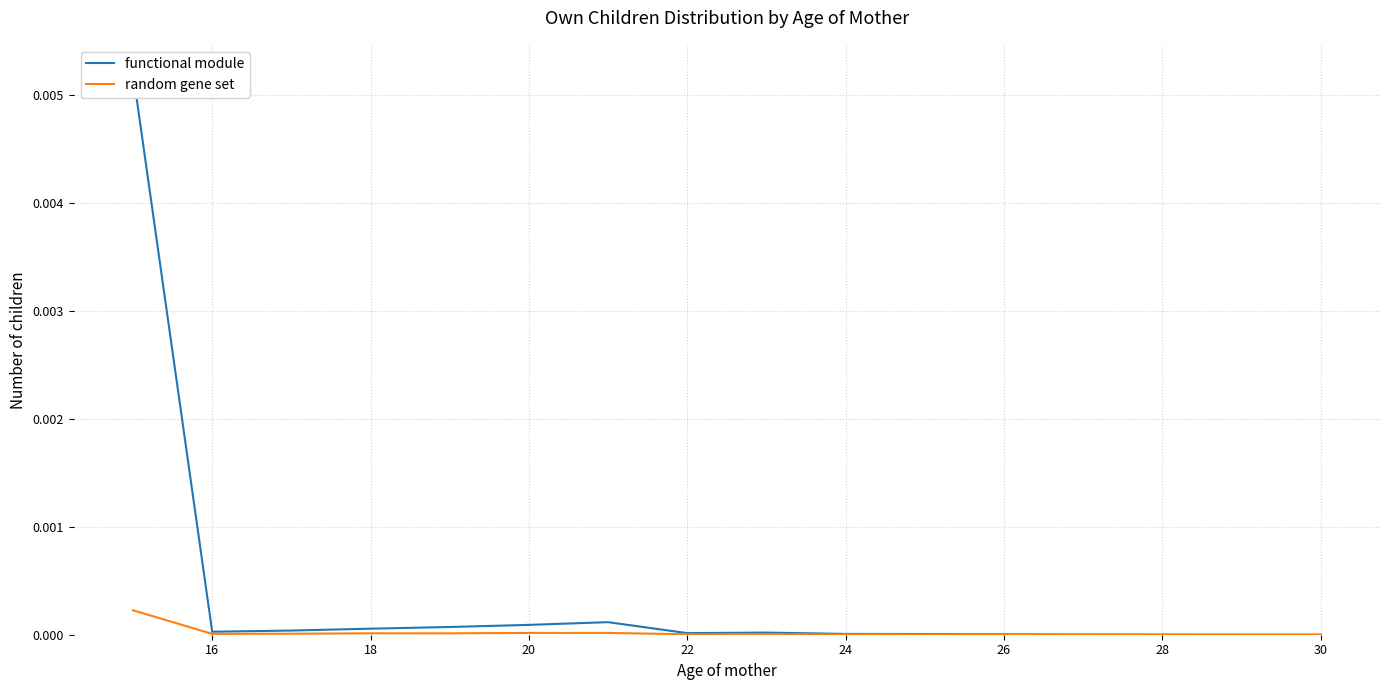

Is it true that functional module equals 0.0 at 20?

True